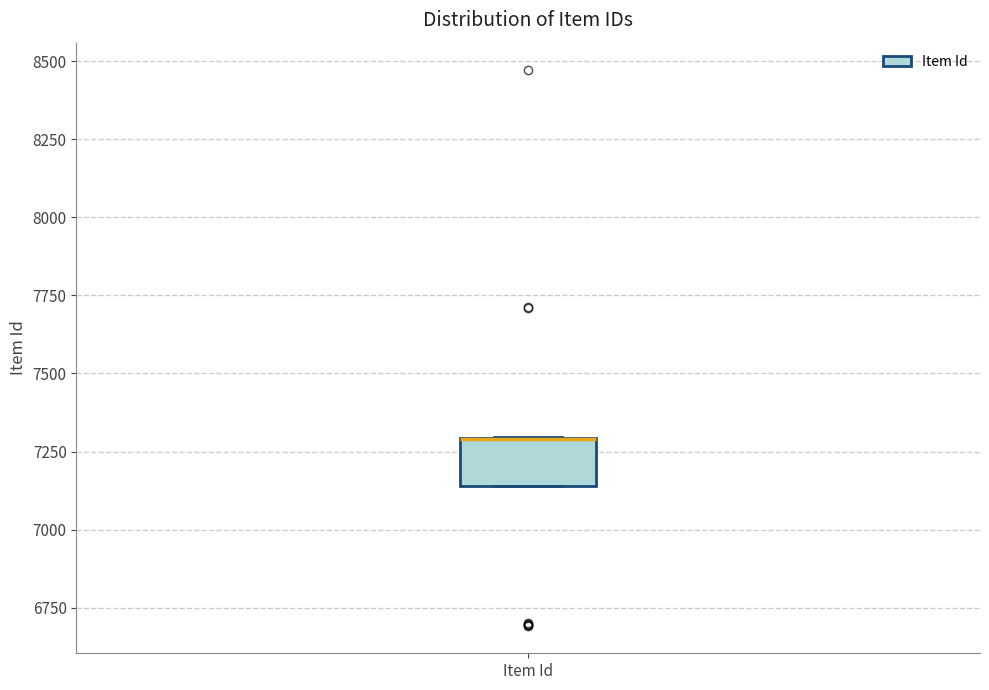

Transcribe this box plot: give where the median line is, the range the box spans, and where the two whiskers end, as read against the y-axis. The values are not printed on the chart, so give them approximately, as read against the axis.

median 7300 (drawn on the box's upper edge), box 7150 to 7300, whiskers 7150 to 7300